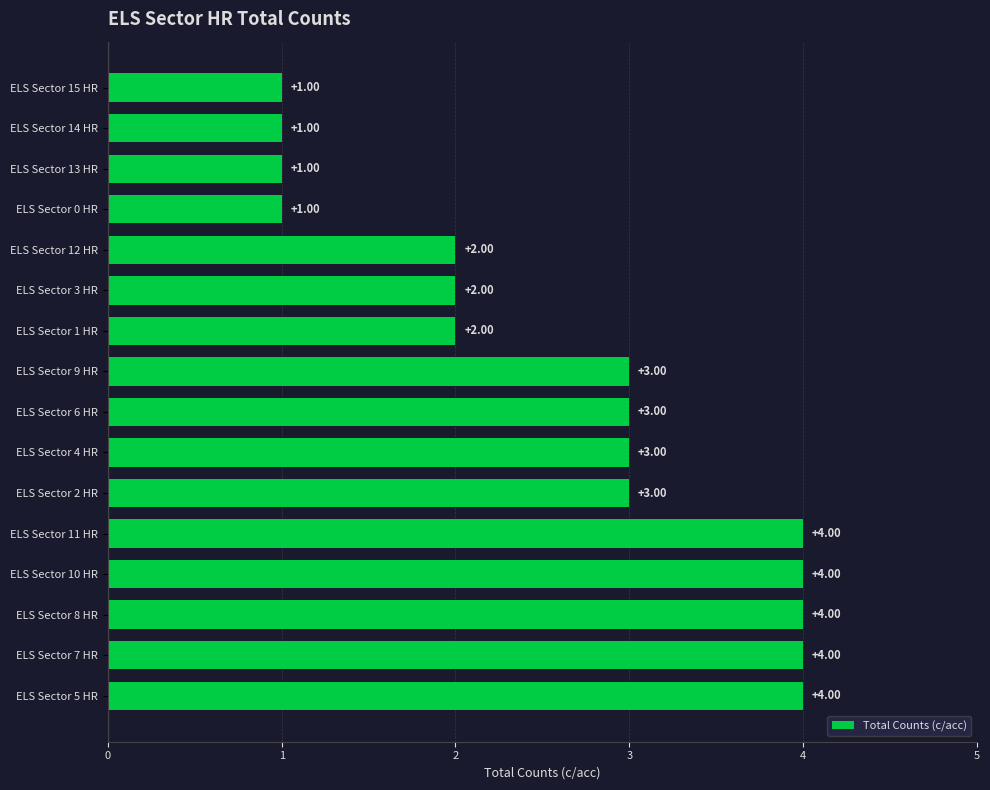

What is the greatest value displayed?

4